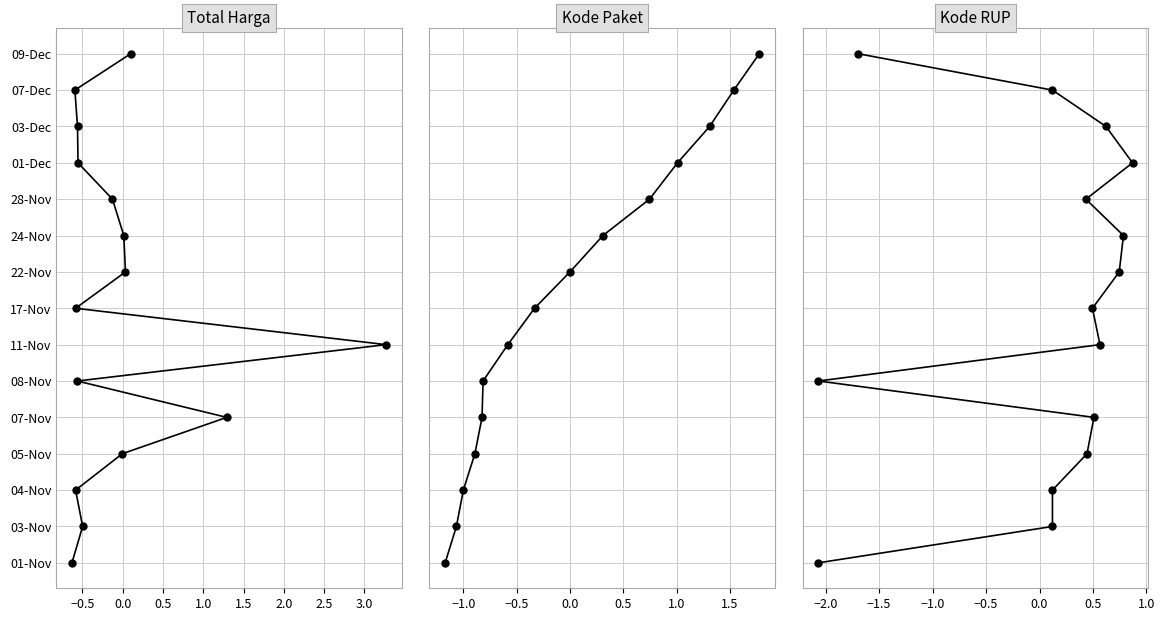

What are all the series names shown in the legend?

Total Harga, Total Harga points, Kode Paket, Kode Paket points, Kode RUP, Kode RUP points